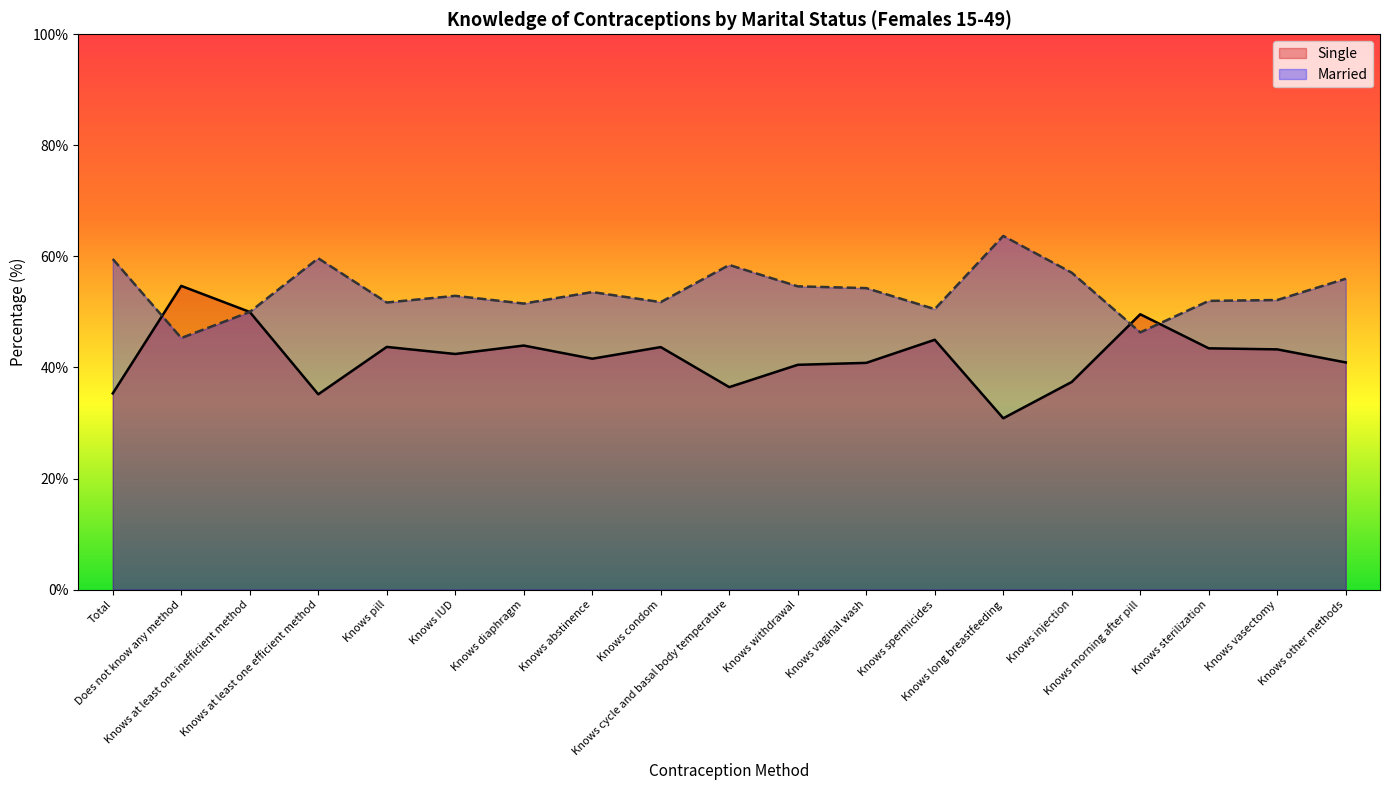

After their last crossing, which series has the higher values: Single or Married?

Married